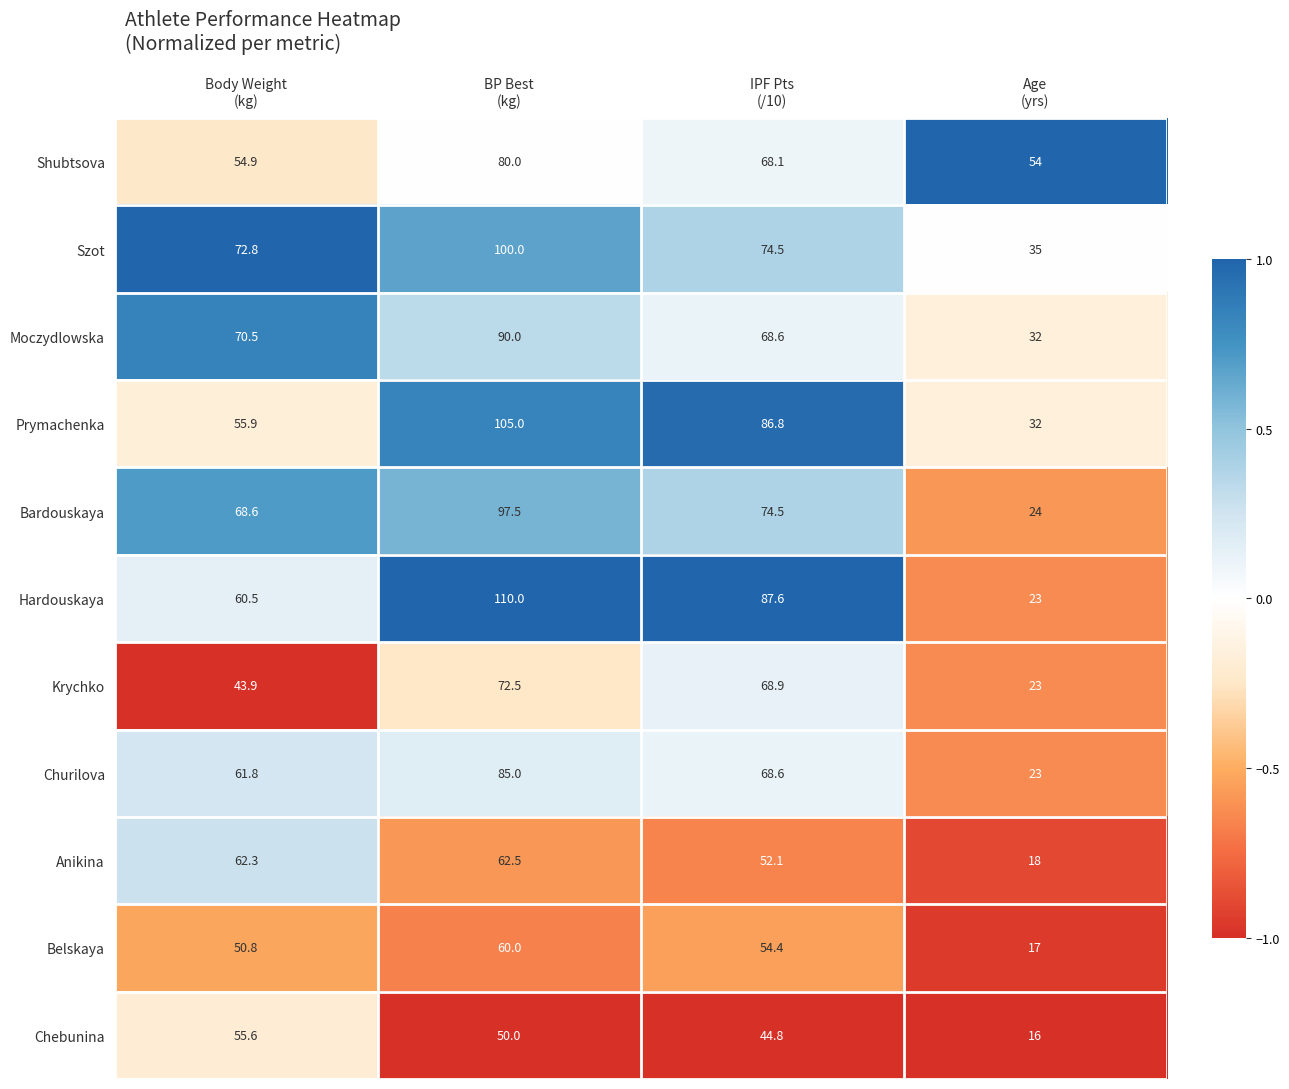

What is the highest value of the Moczydlowska series?

90.0